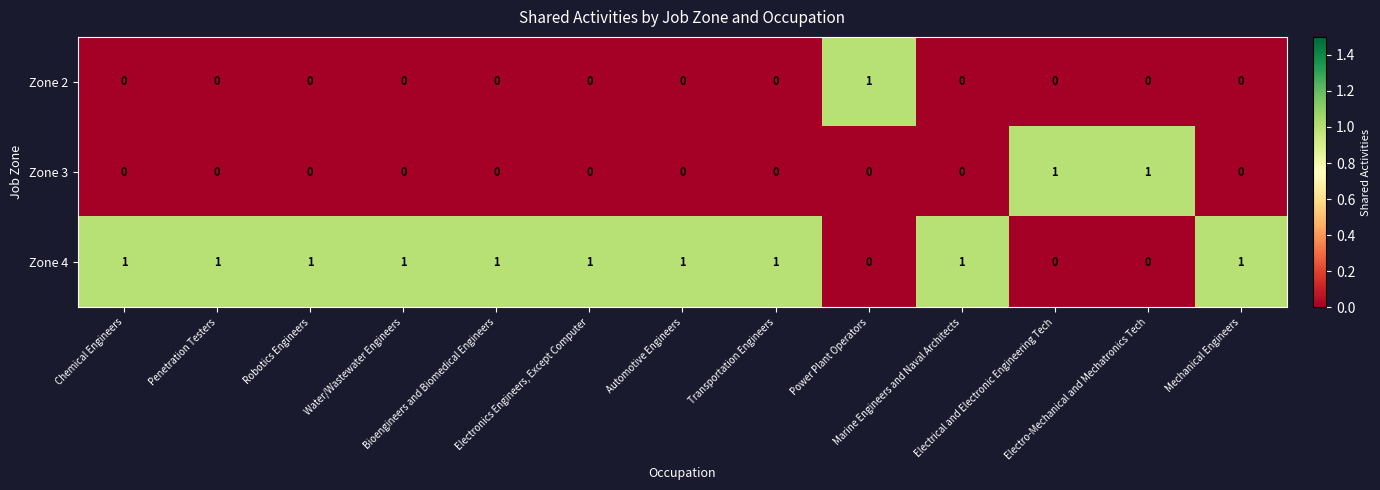

Which series has the largest total across all categories?

Zone 4